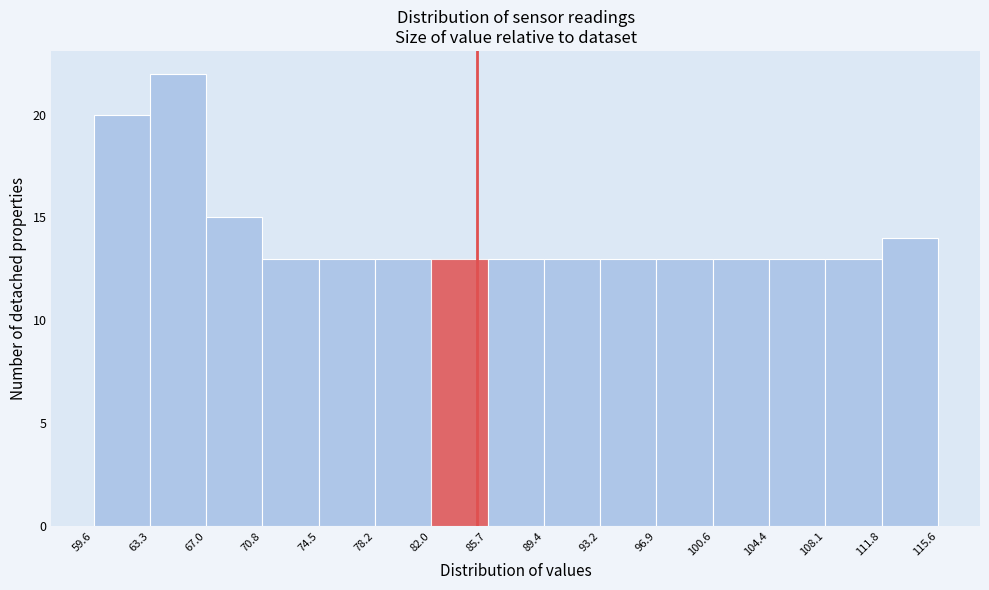

Reading left to right, transcribe this chart: for each bar, give the range it covers on the x-axis and its height. The values are not printed on the chart, so give them approximately, as read against the axis.

59.6 to 63.3: 20
63.3 to 67.0: 22
67.0 to 70.8: 15
70.8 to 74.5: 13
74.5 to 78.2: 13
78.2 to 82.0: 13
82.0 to 85.7: 13
85.7 to 89.4: 13
89.4 to 93.2: 13
93.2 to 96.9: 13
96.9 to 100.6: 13
100.6 to 104.4: 13
104.4 to 108.1: 13
108.1 to 111.8: 13
111.8 to 115.6: 14